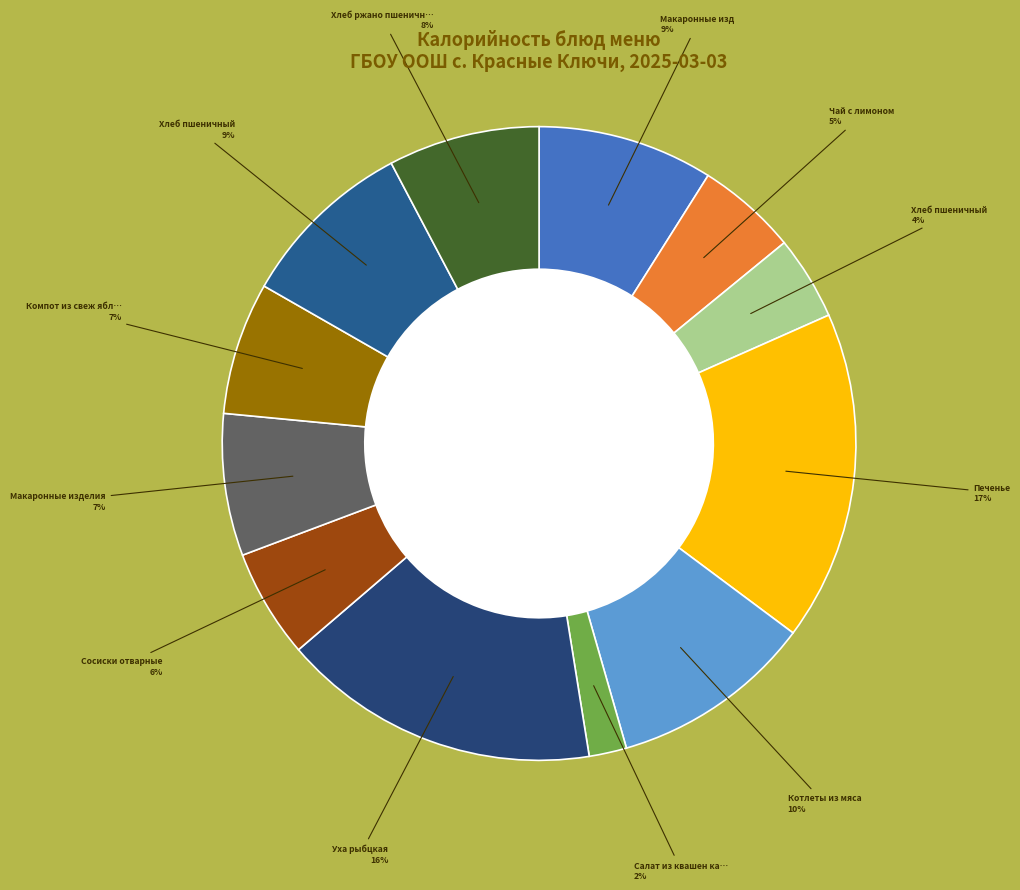

How many segments does this pie chart have?

12